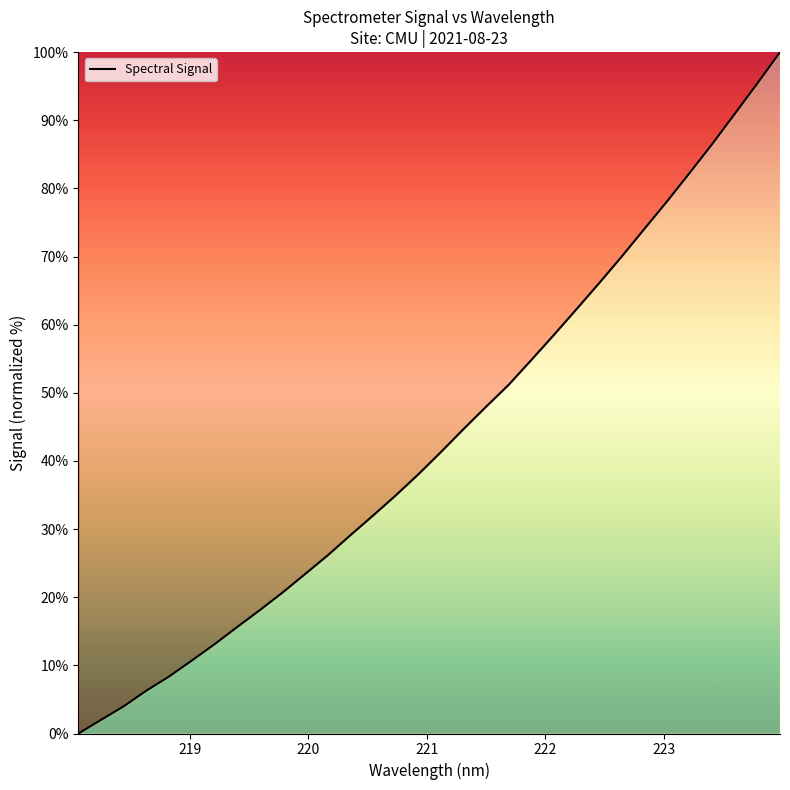

What is the difference between the maximum and minimum values?

100.0